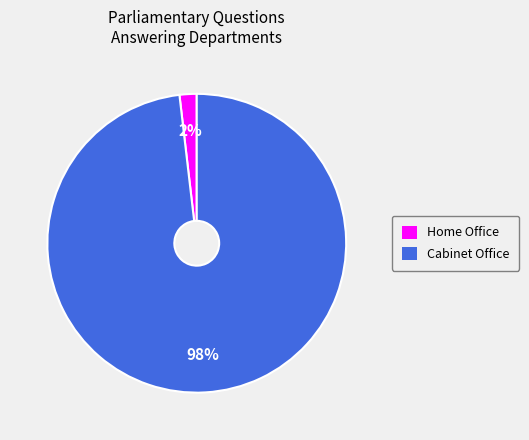

Rank the categories by value from highest to lowest.

Cabinet Office, Home Office